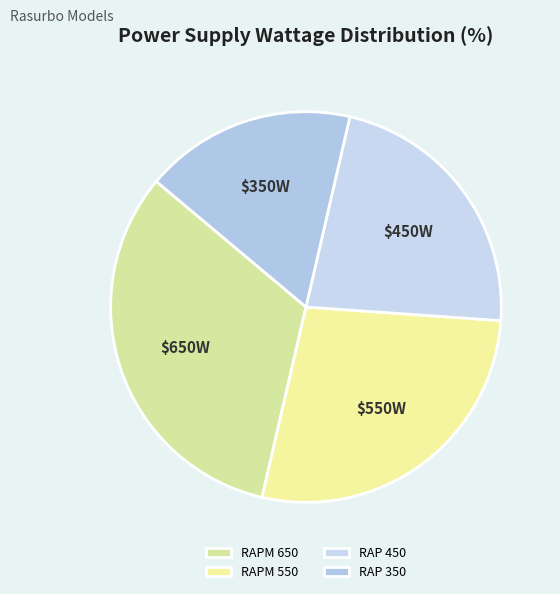

Is there any slice that represents more than half of the pie?

No